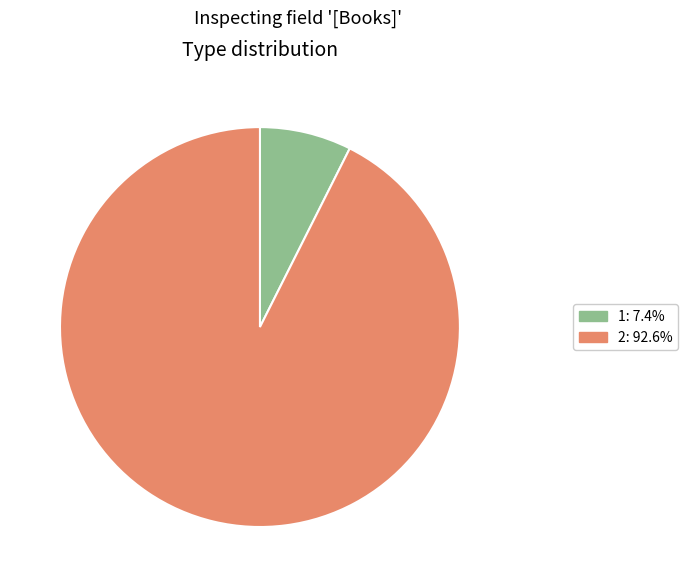

Does 2 represent more than half of the total?

Yes